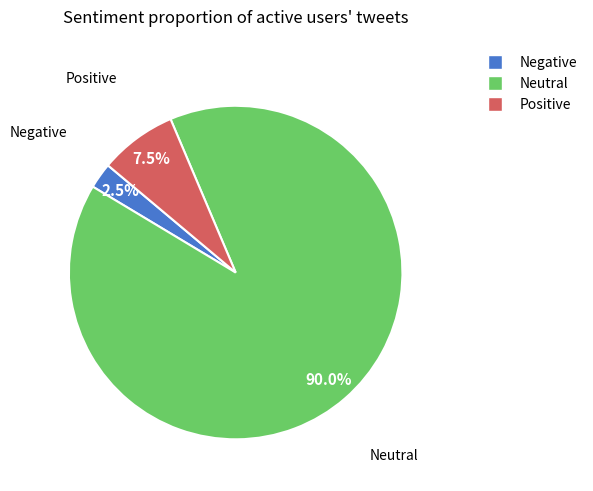

Is there a majority slice in this chart?

Yes